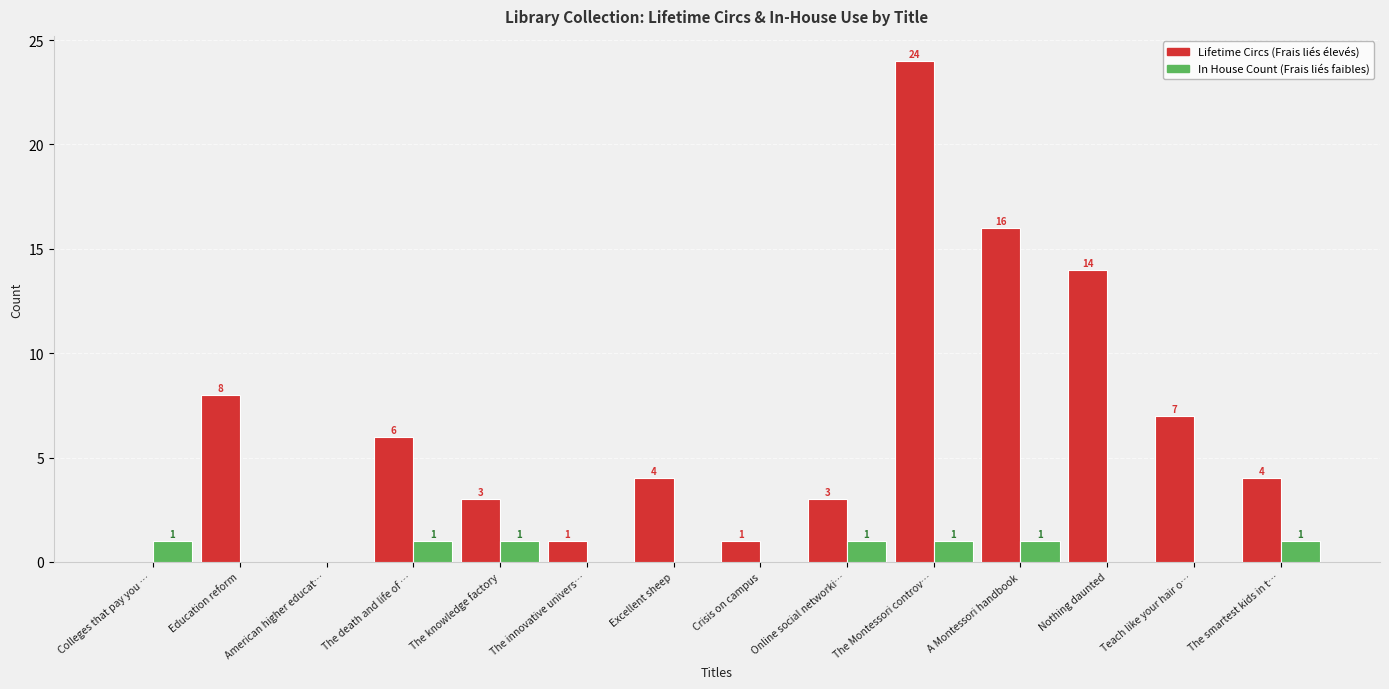

Reading right to left, transcribe all the data shown in this chart.

Lifetime Circs: The smartest kids in t…=4	Teach like your hair o…=7	Nothing daunted=14	A Montessori handbook=16	The Montessori controv…=24	Online social networki…=3	Crisis on campus=1	Excellent sheep=4	The innovative univers…=1	The knowledge factory=3	The death and life of …=6	American higher educat…=0	Education reform=8	Colleges that pay you …=0
In House Count: The smartest kids in t…=1	Teach like your hair o…=0	Nothing daunted=0	A Montessori handbook=1	The Montessori controv…=1	Online social networki…=1	Crisis on campus=0	Excellent sheep=0	The innovative univers…=0	The knowledge factory=1	The death and life of …=1	American higher educat…=0	Education reform=0	Colleges that pay you …=1